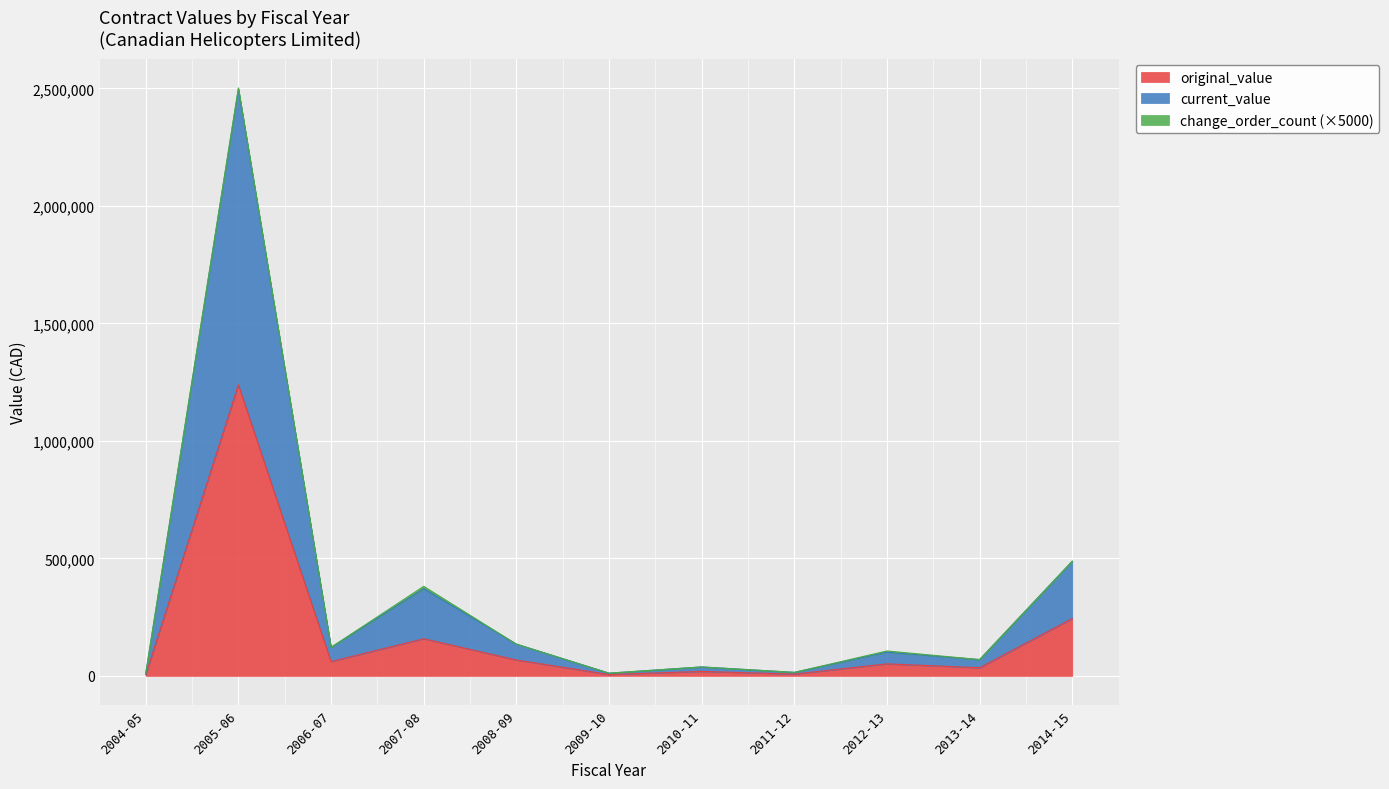

Where is current_value nearest to the value 1256118?

2014-15